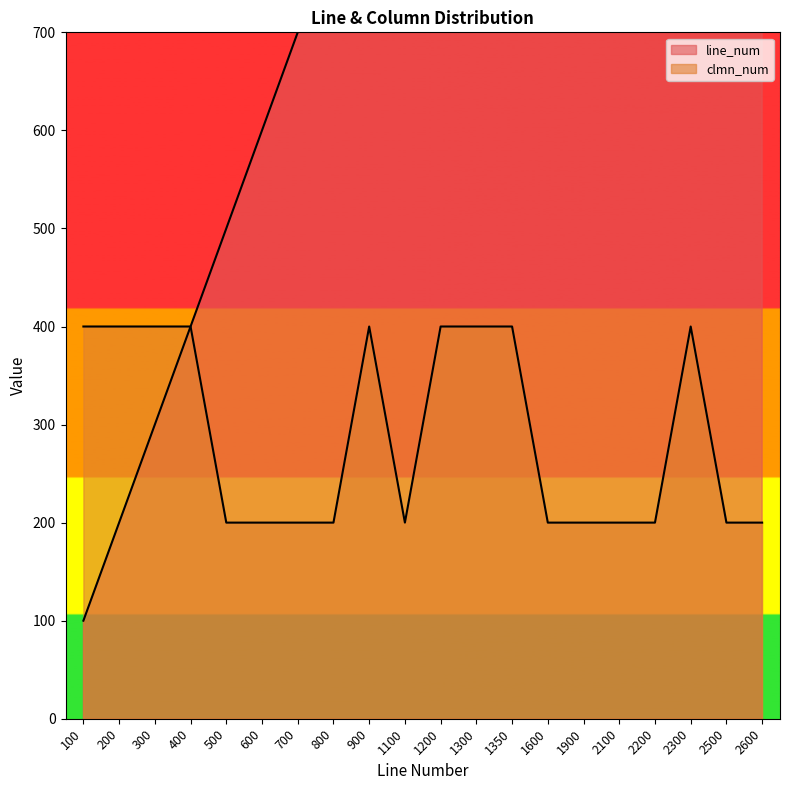

Which label corresponds to the largest value in the chart?

2600